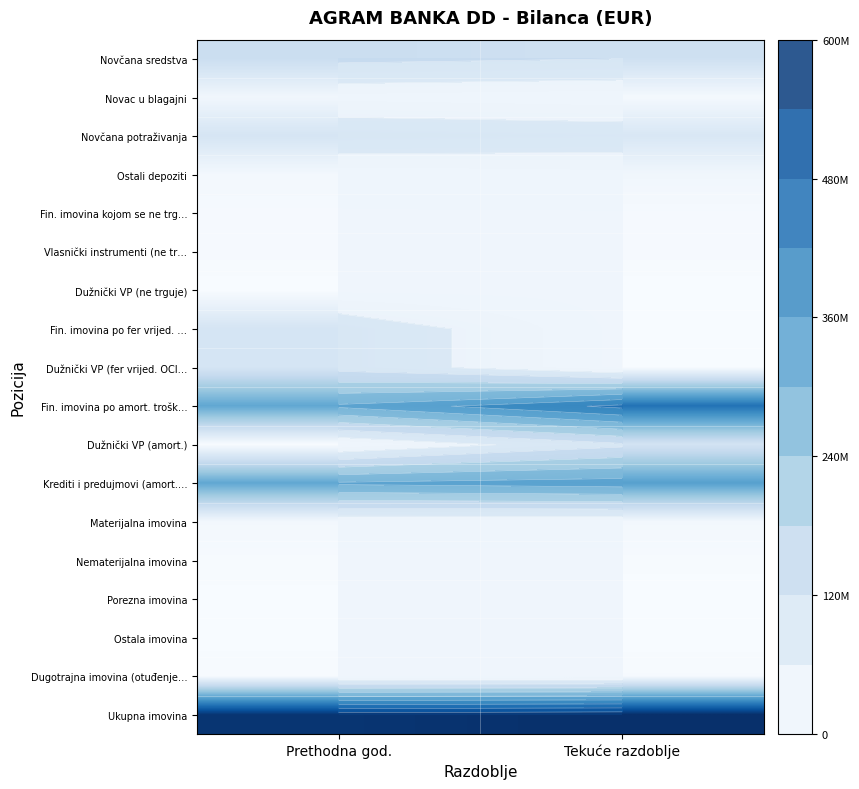

True or false: Fin. imovina po amort. trošk… has a value of 140119559 at Prethodna god..

False